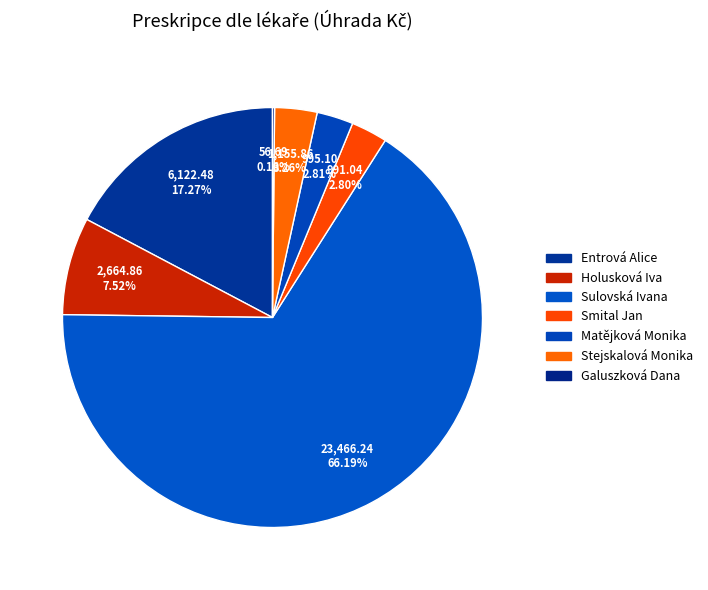

To the nearest percent, what is the difference between the largest and smallest slice percentages?

66%